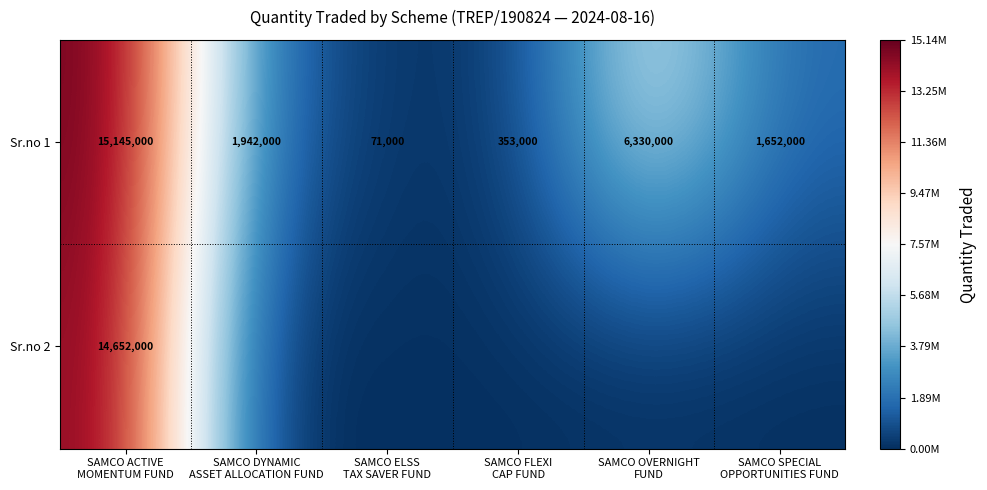

What is the sum of all Sr.no 1 values?

25493000